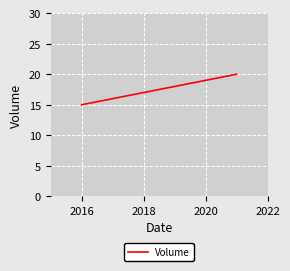

Does the chart have visible grid lines?

Yes